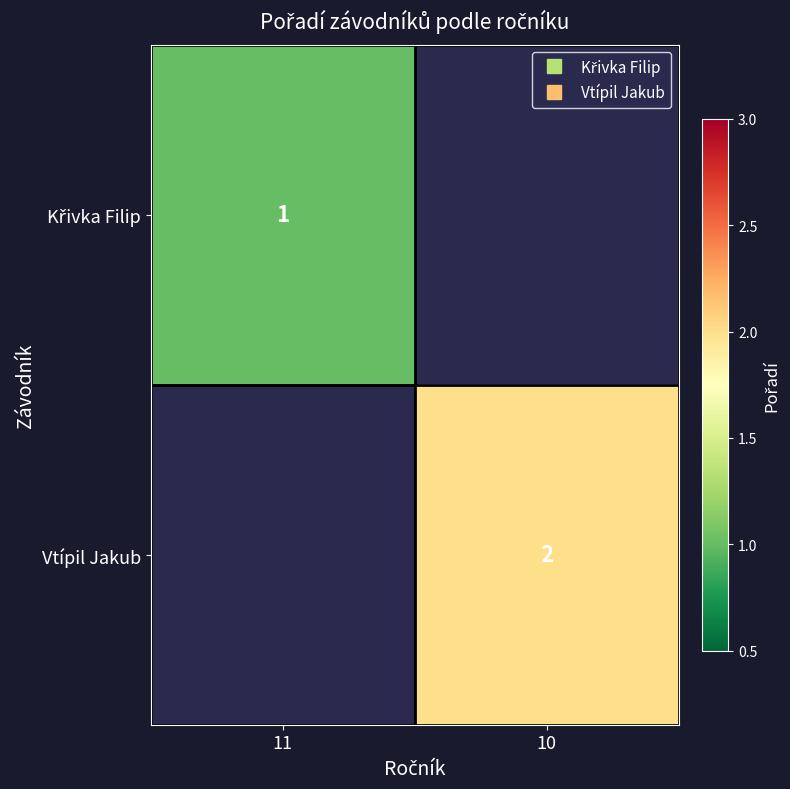

Rank the series by their maximum value, from highest to lowest.

Vtípil Jakub, Křivka Filip